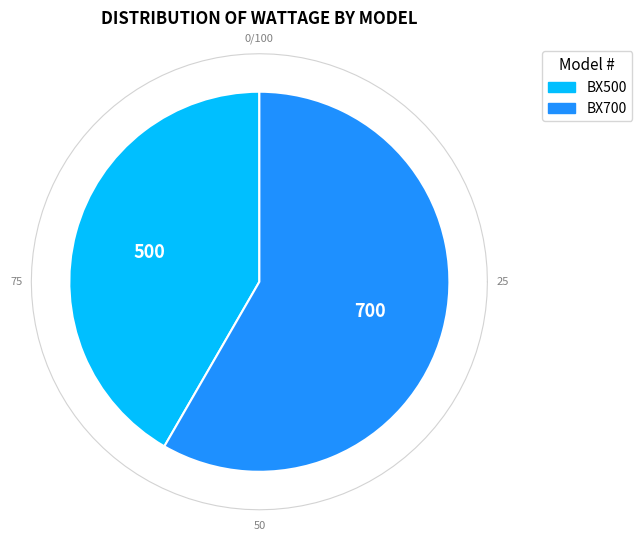

How many segments does this pie chart have?

2